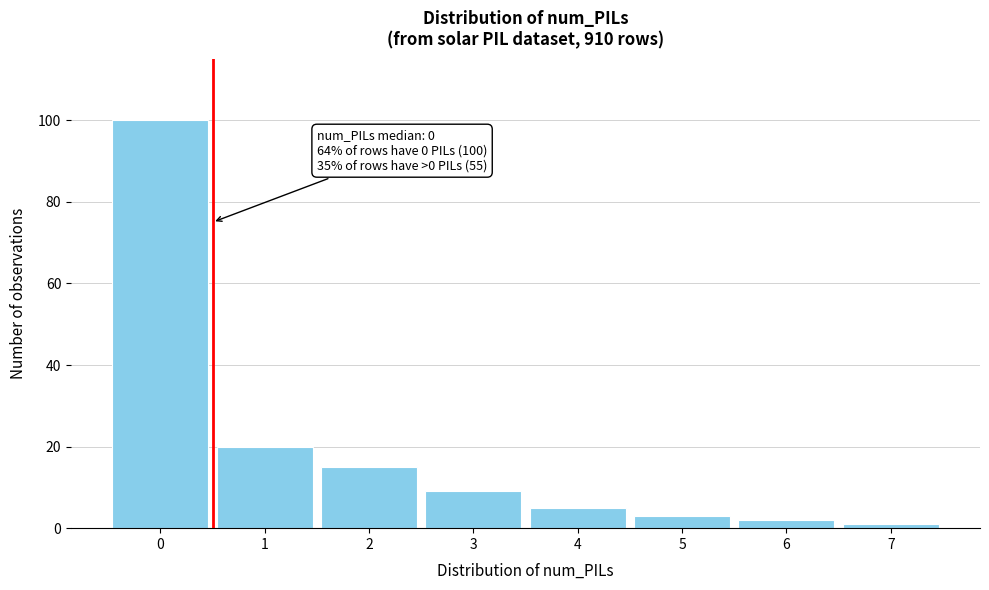

Reading left to right, what are all the values shown in this chart?

0=100	1=20	2=15	3=9	4=5	5=3	6=2	7=1